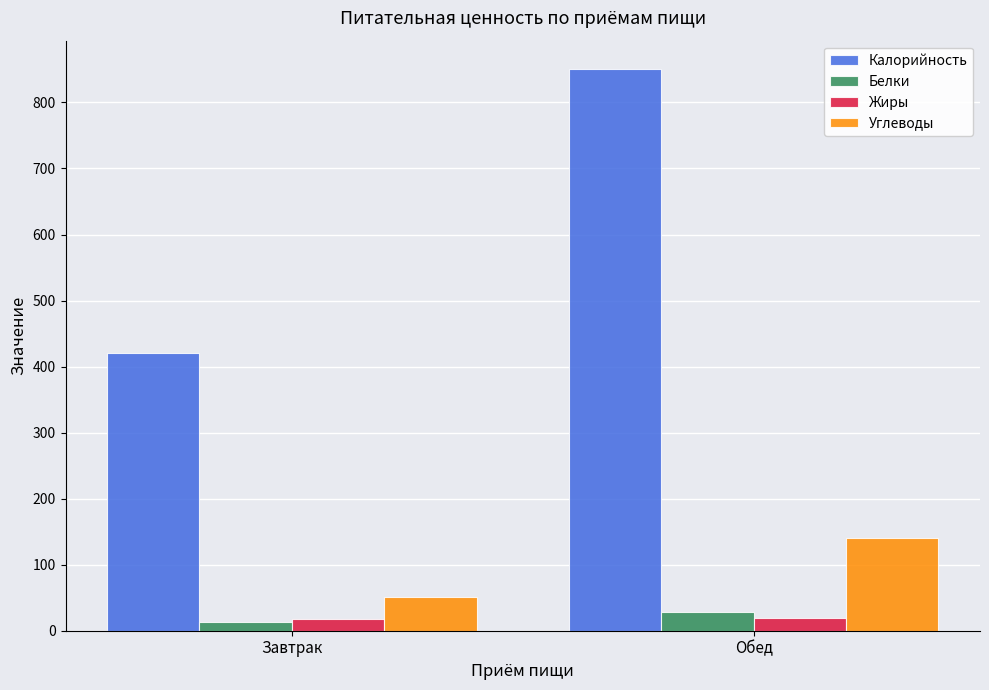

Which series has the widest spread of values?

Калорийность